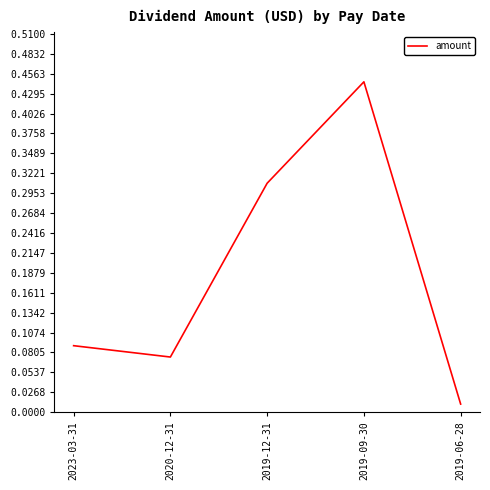

What is the change in value from 2023-03-31 to 2019-09-30?

+0.4